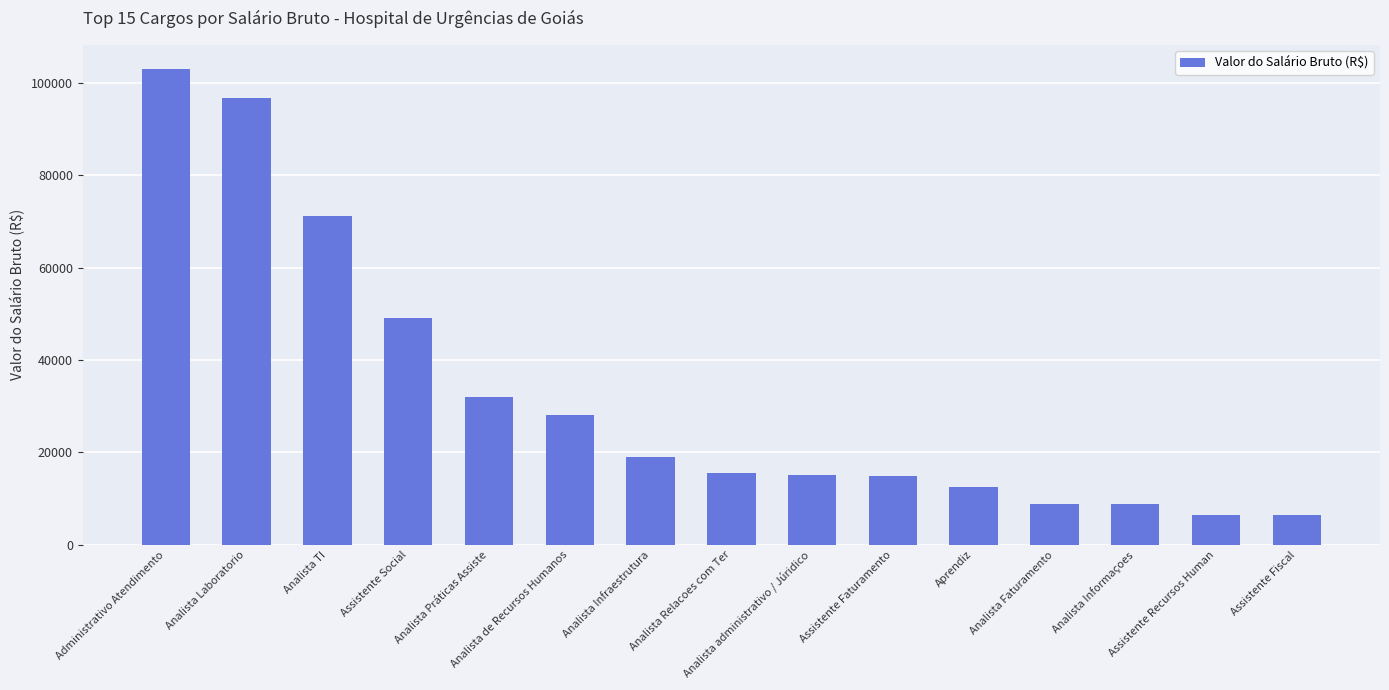

What is the approximate value at Analista Relacoes com Ter?

15494.5